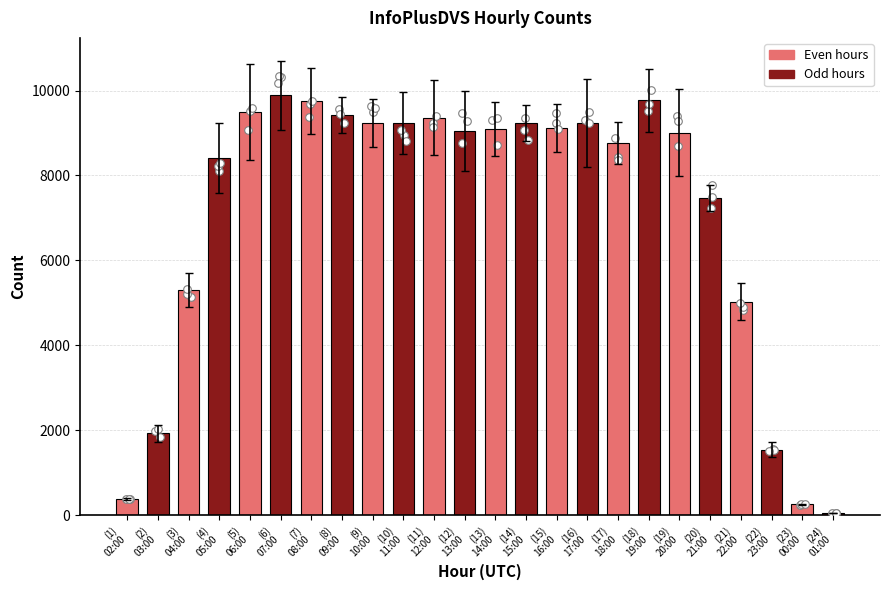

Which has a higher value, (18)
19:00 or (14)
15:00?

(18)
19:00